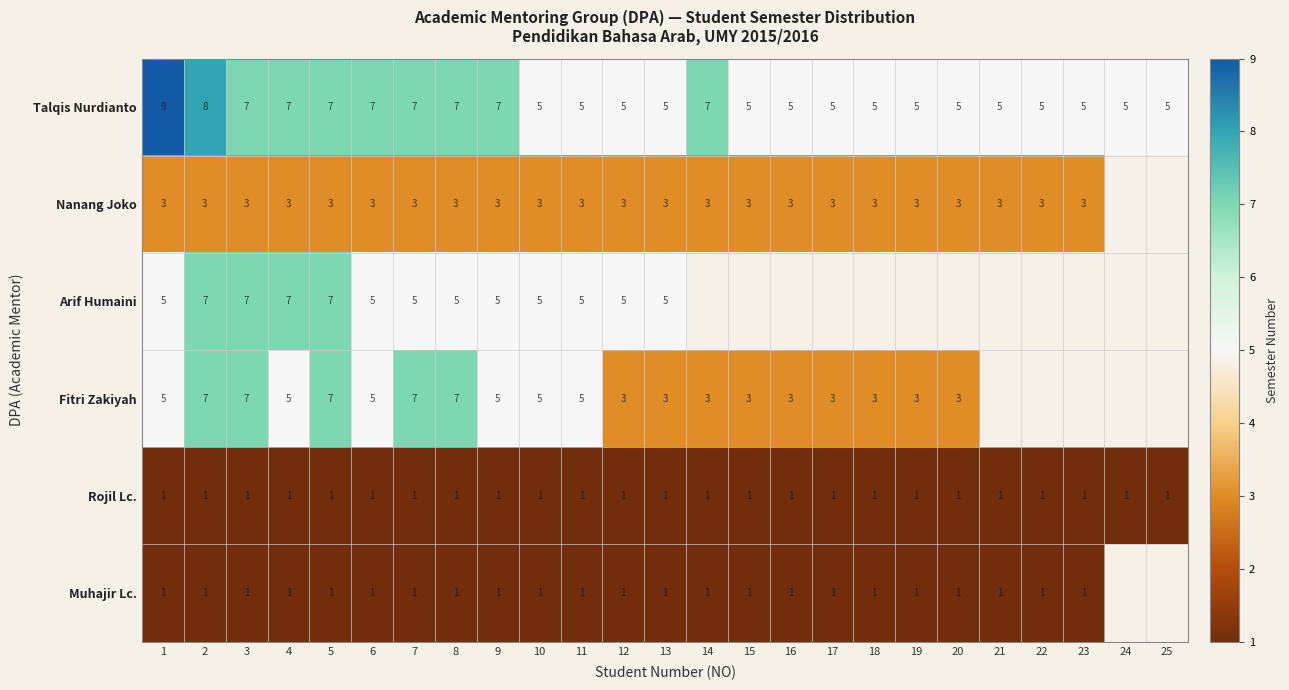

The value of Fitri Zakiyah at 3 is 5. True or false?

False